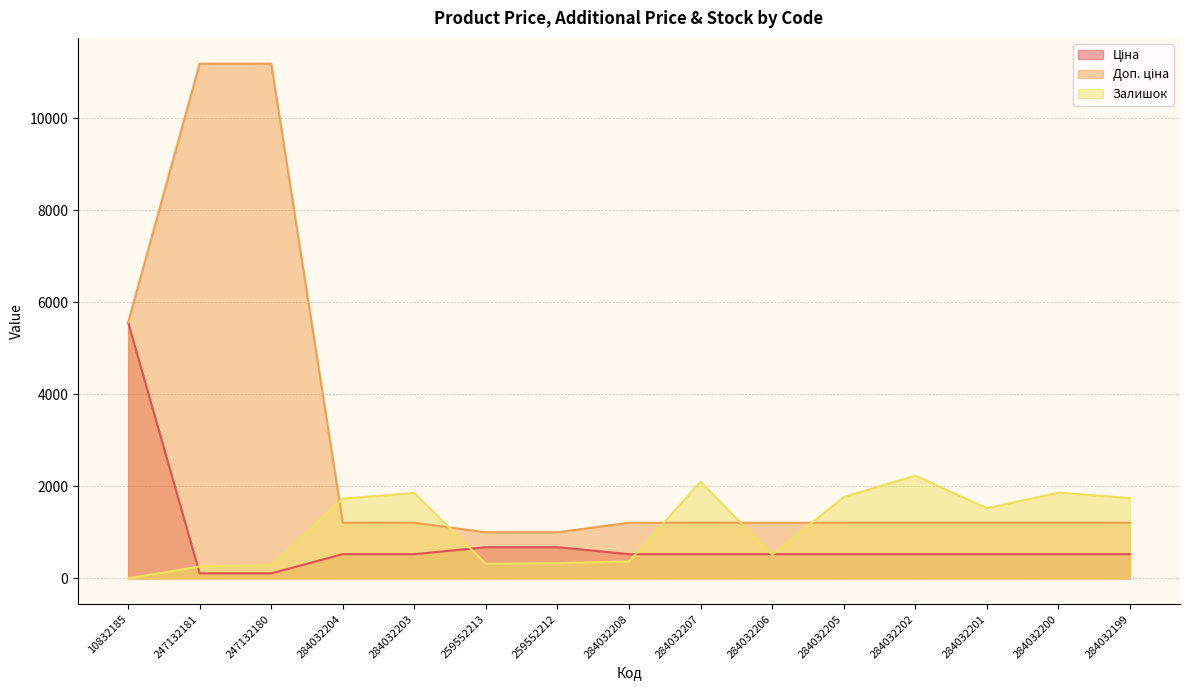

True or false: Ціна and Доп. ціна cross at least once.

False